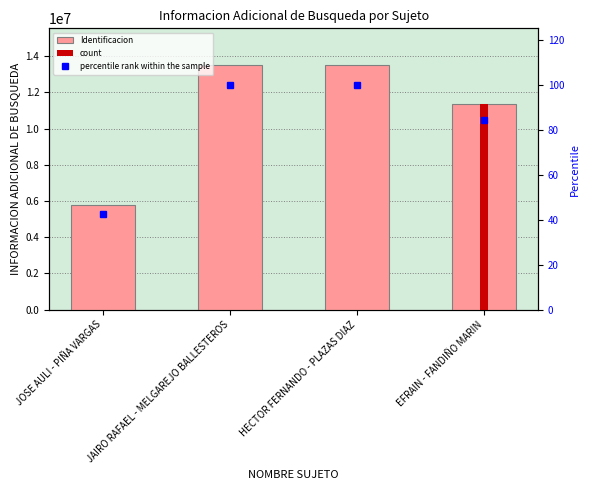

Which series has the widest spread of values?

Identificacion